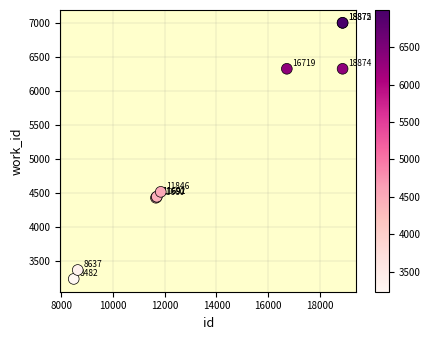

What Y value in the scatter plot is closest to 5114?

4512